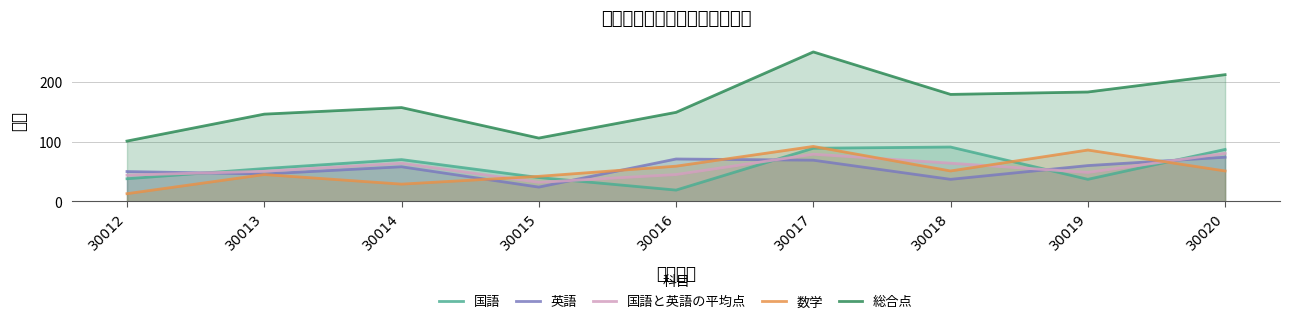

Where does the 英語 series first go above 58?

30016